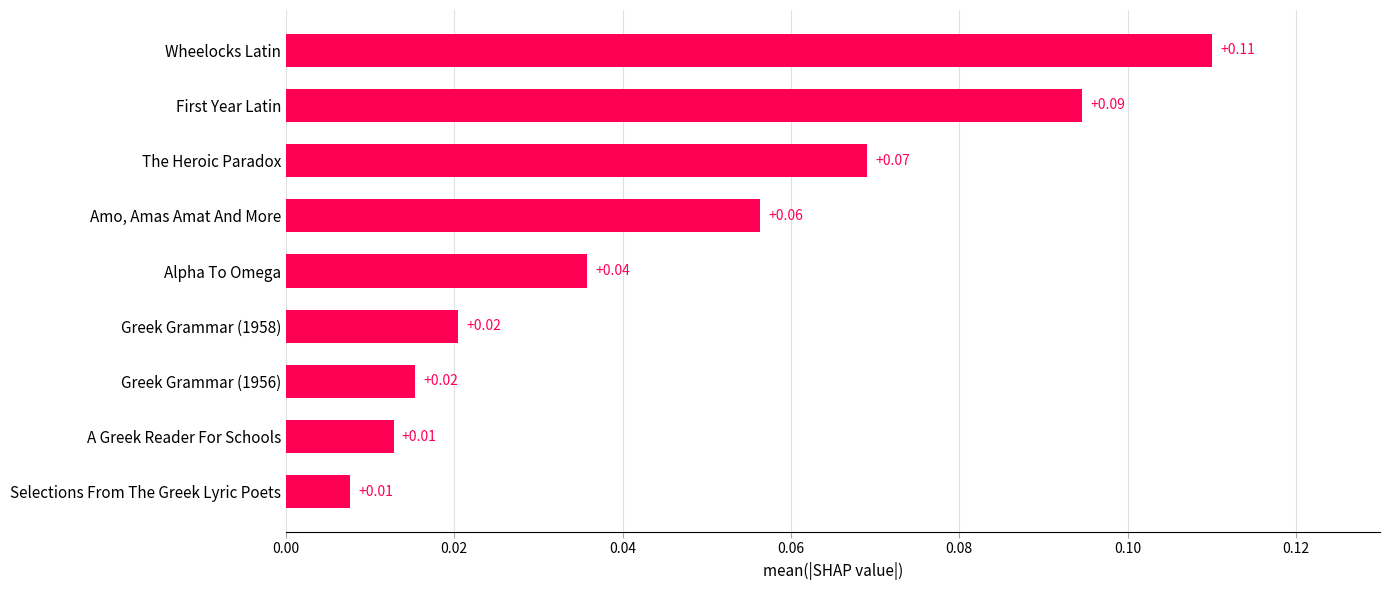

What is the label of the 5th bar from the bottom?

Alpha To Omega